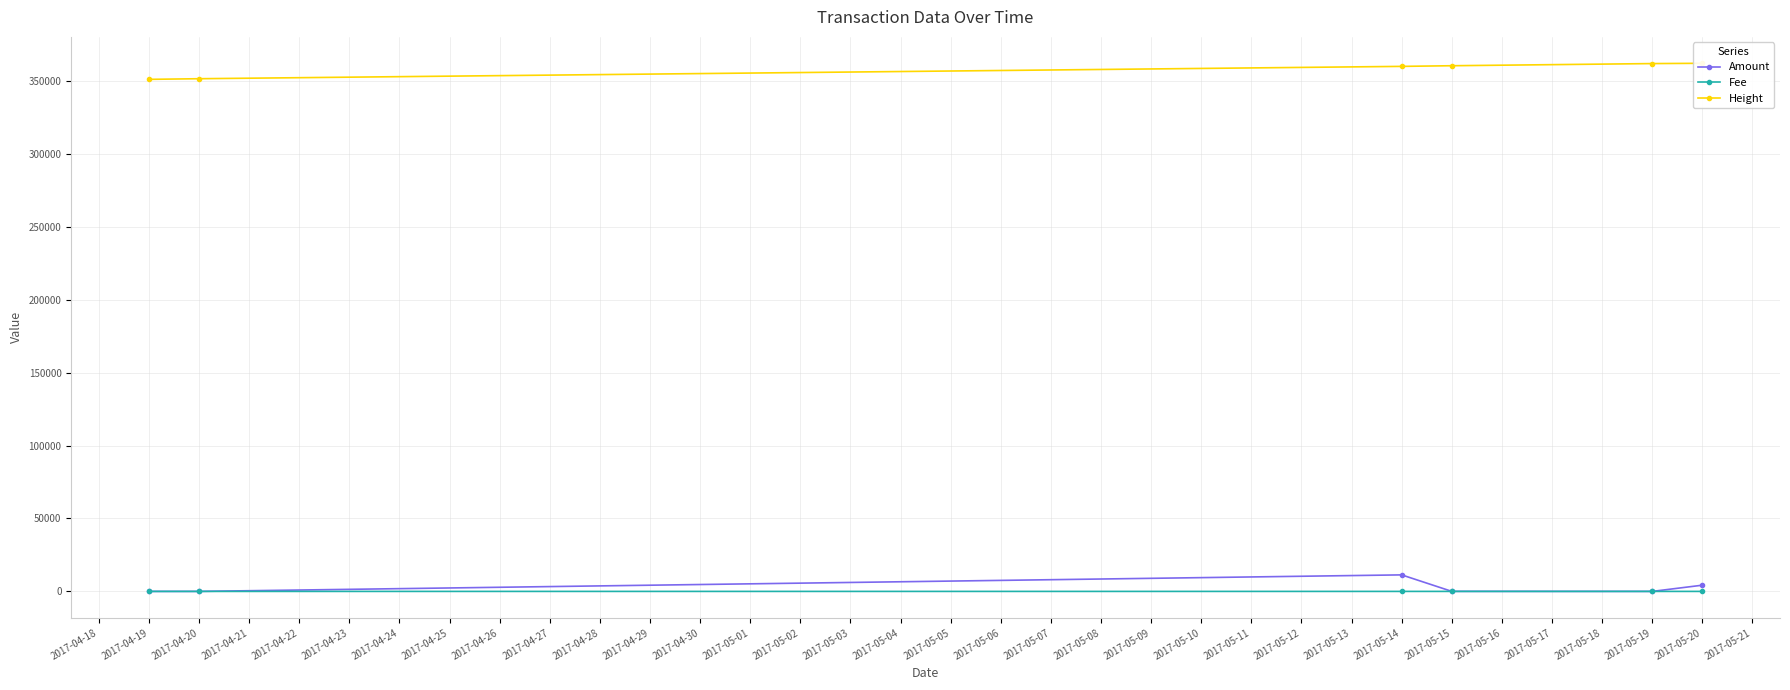

What is the value of the Fee point at the 3rd from the left?

4.0